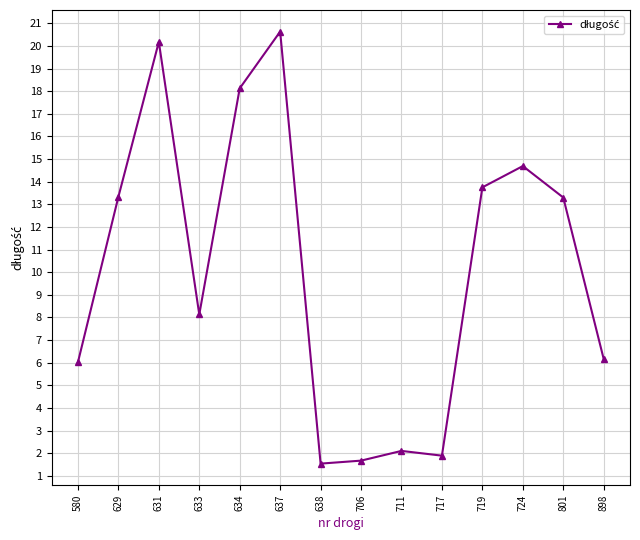

What is the ratio of the value at 717 to the value at 634?

0.1